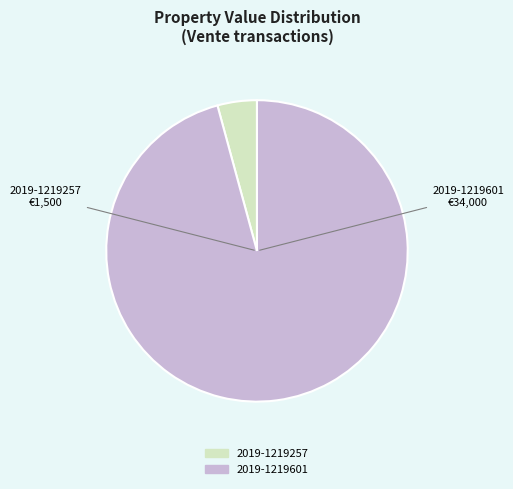

Rank the categories by value from lowest to highest.

2019-1219257, 2019-1219601